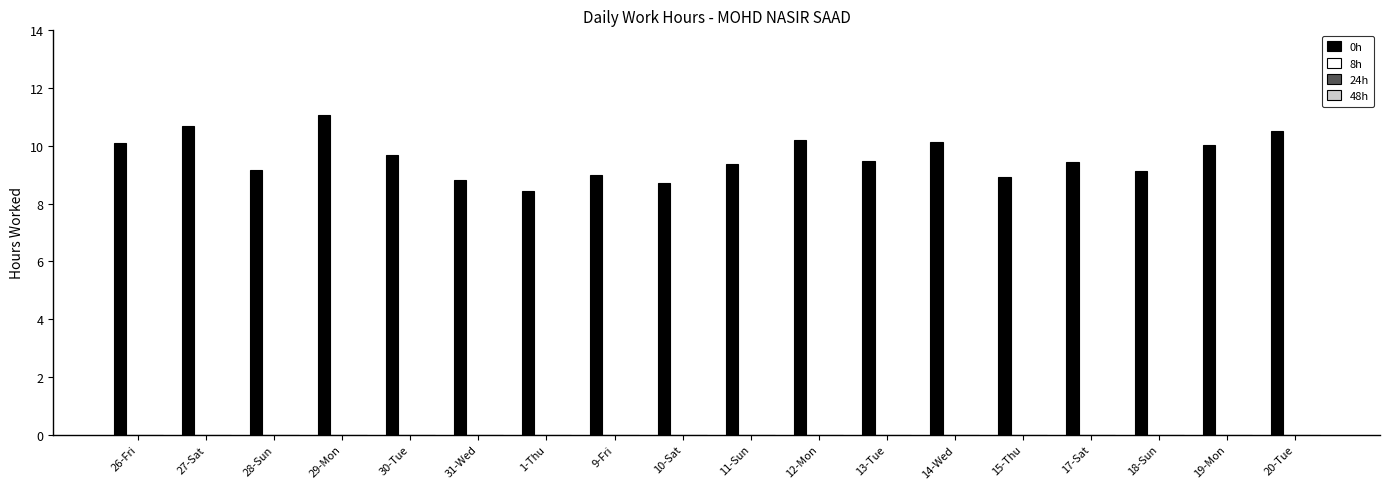

What is the difference between the maximum and minimum values?

2.6